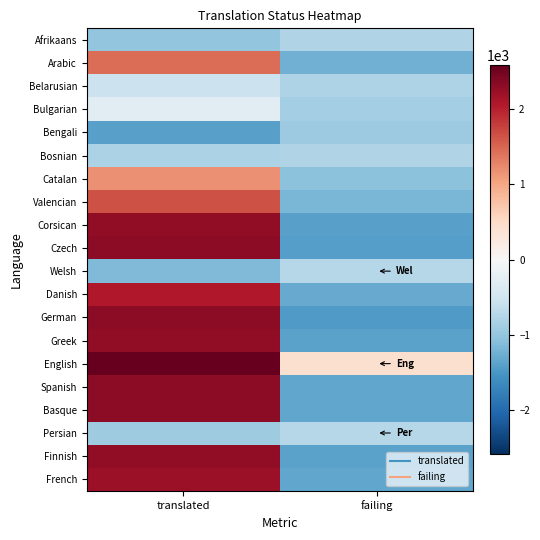

At how many categories does at least one series exceed 1176?

1